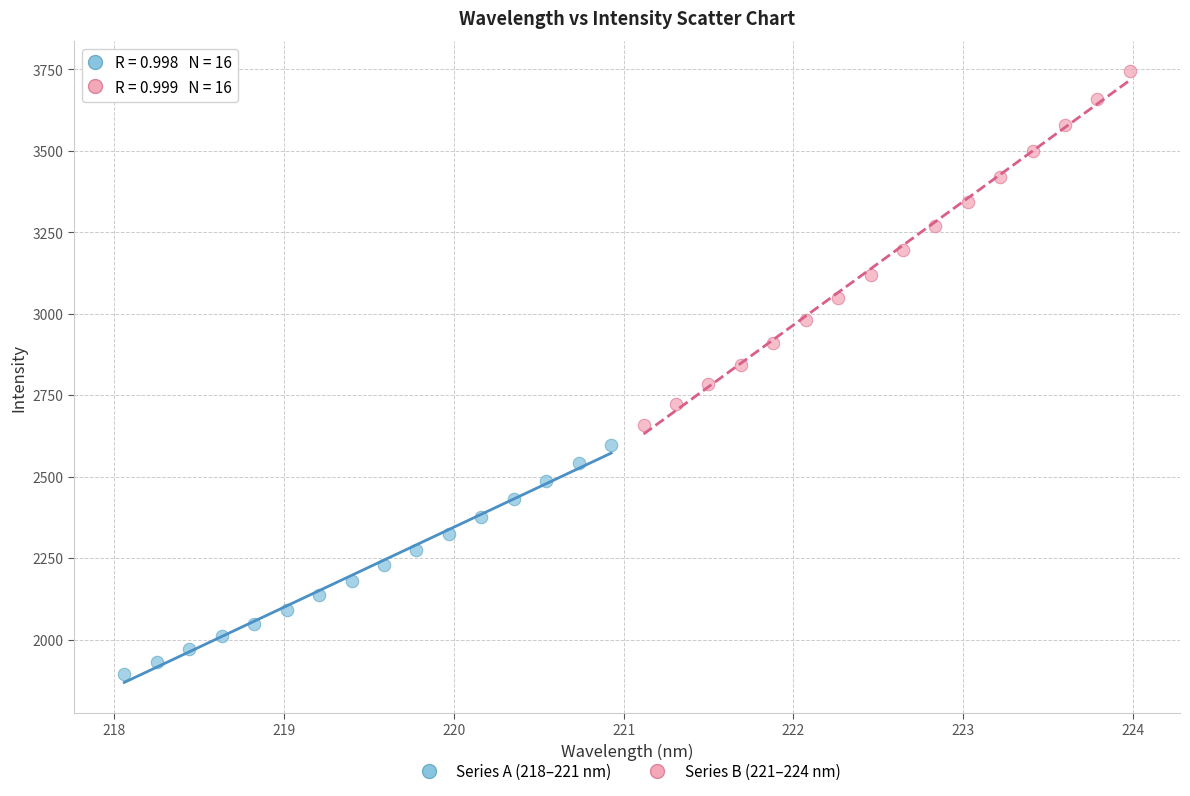

Which series contains the lowest Y value?

Series A (218–221 nm)